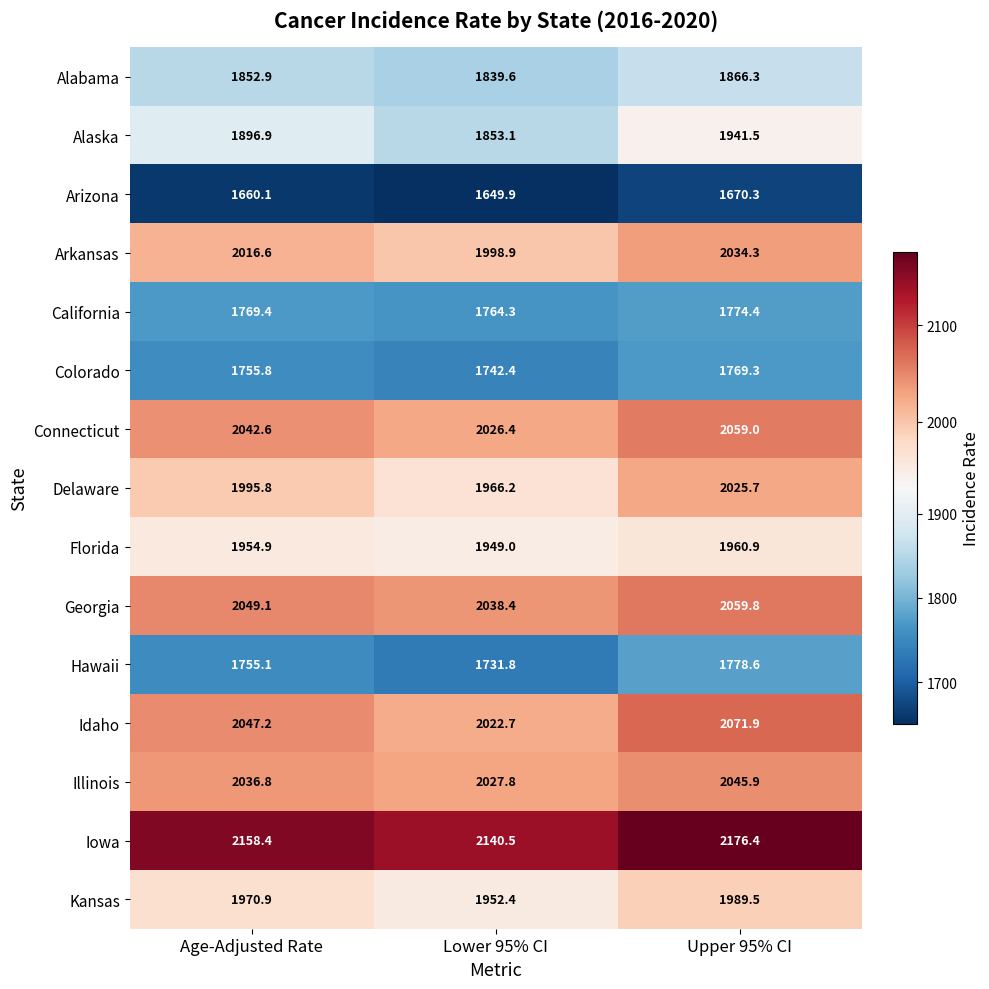

What is the sum of the Alabama values at Upper 95% CI and Age-Adjusted Rate?

3719.2